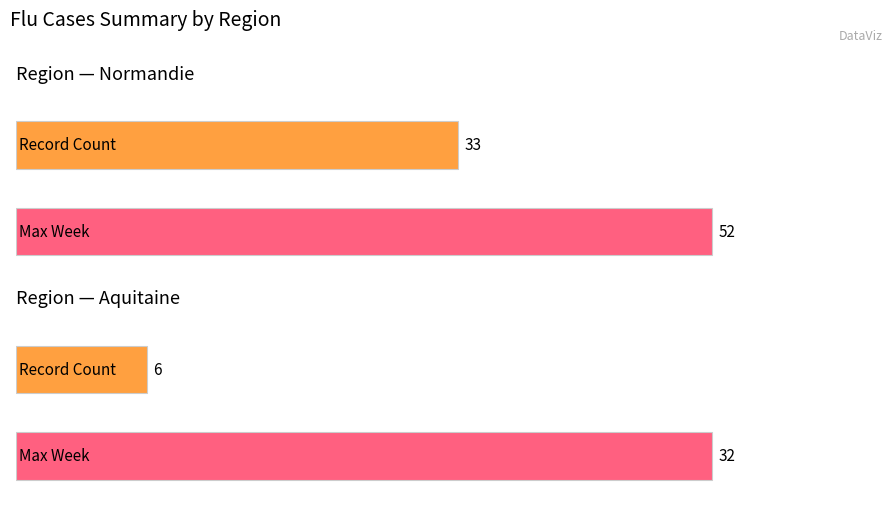

What is the maximum value shown in the chart?

52